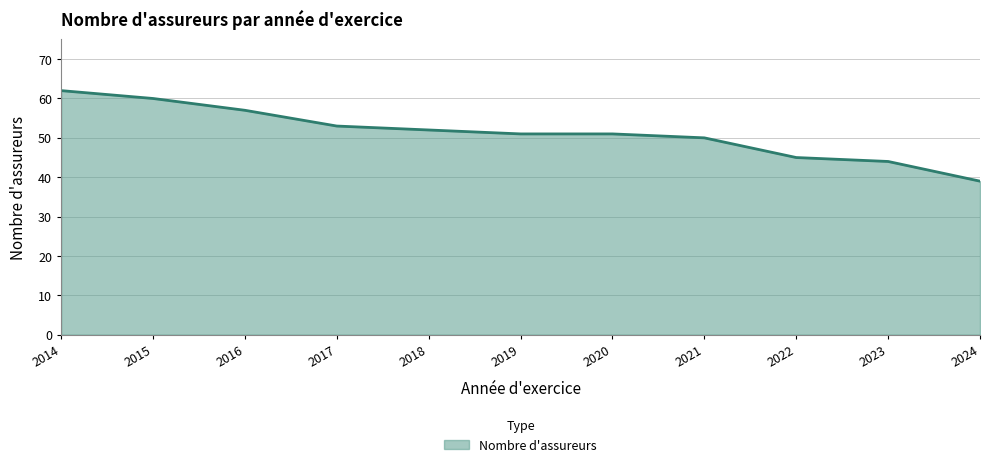

What is the change in value from 2016 to 2018?

-5